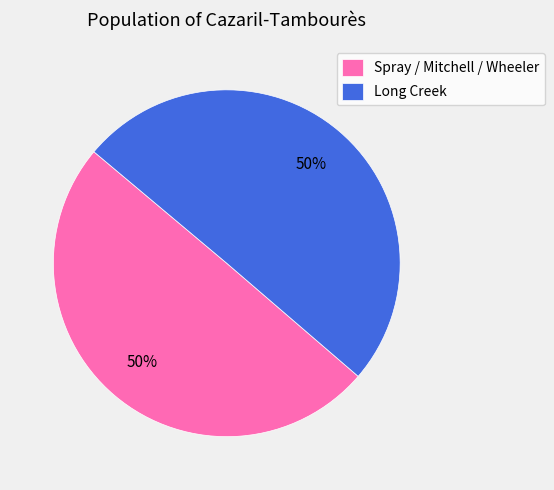

Count the number of slices in the pie.

2